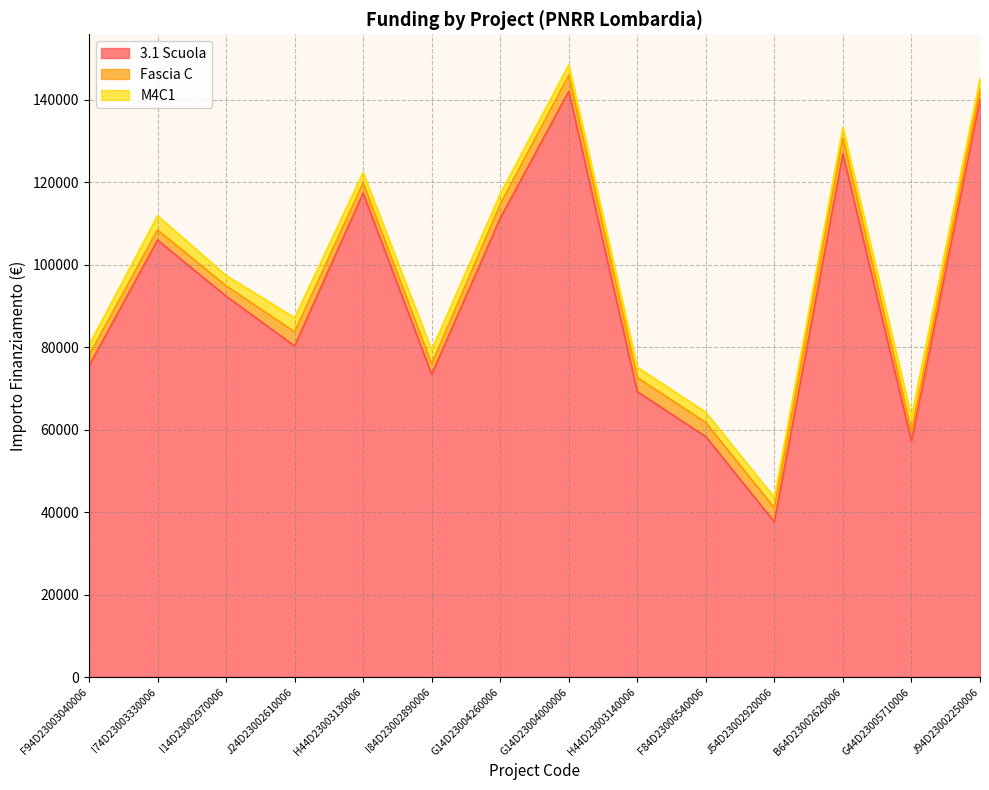

What is the value of the M4C1 point at the 3rd from the left?

2498.0